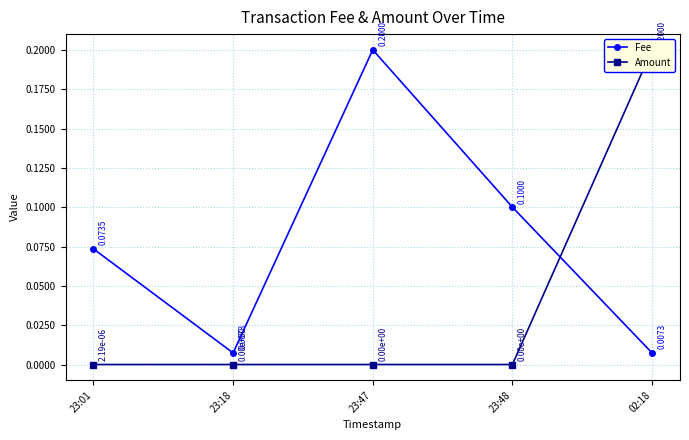

What are all the series names shown in the legend?

Fee, Amount